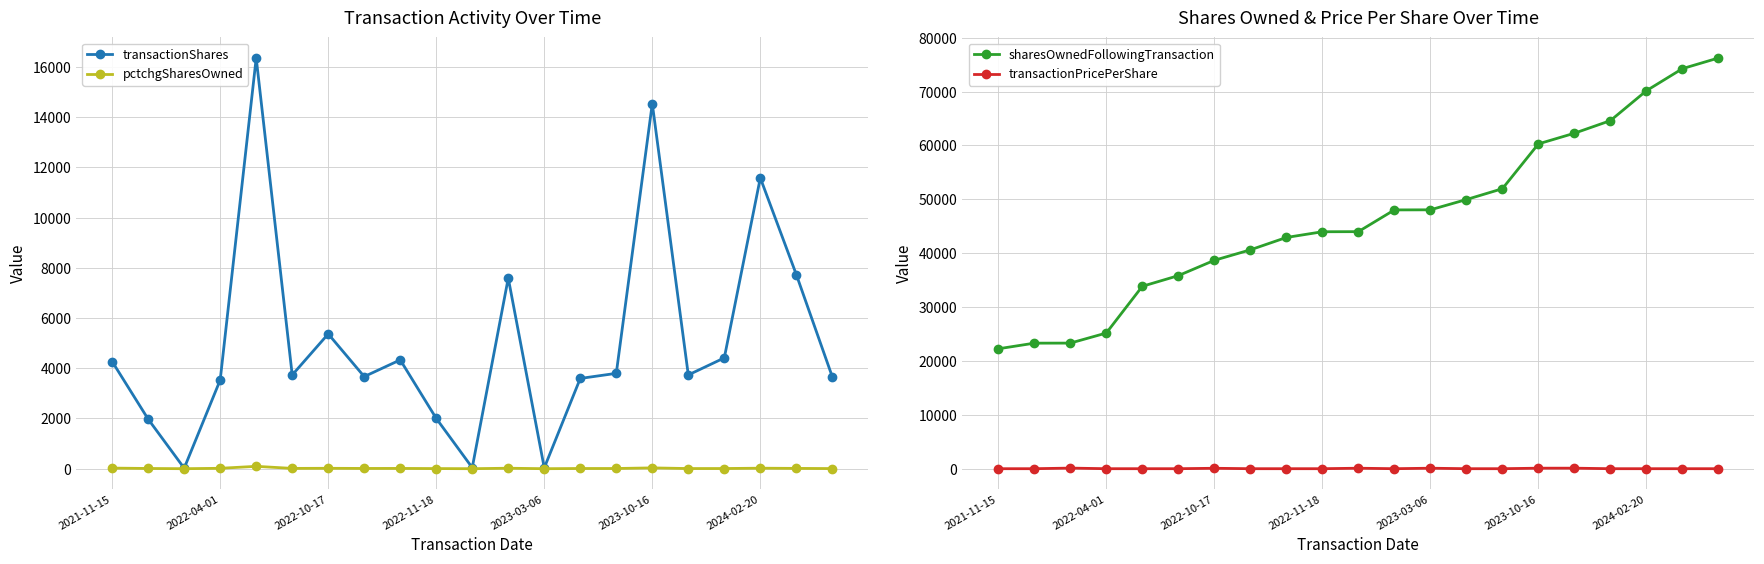

Count the number of data series in this chart.

4